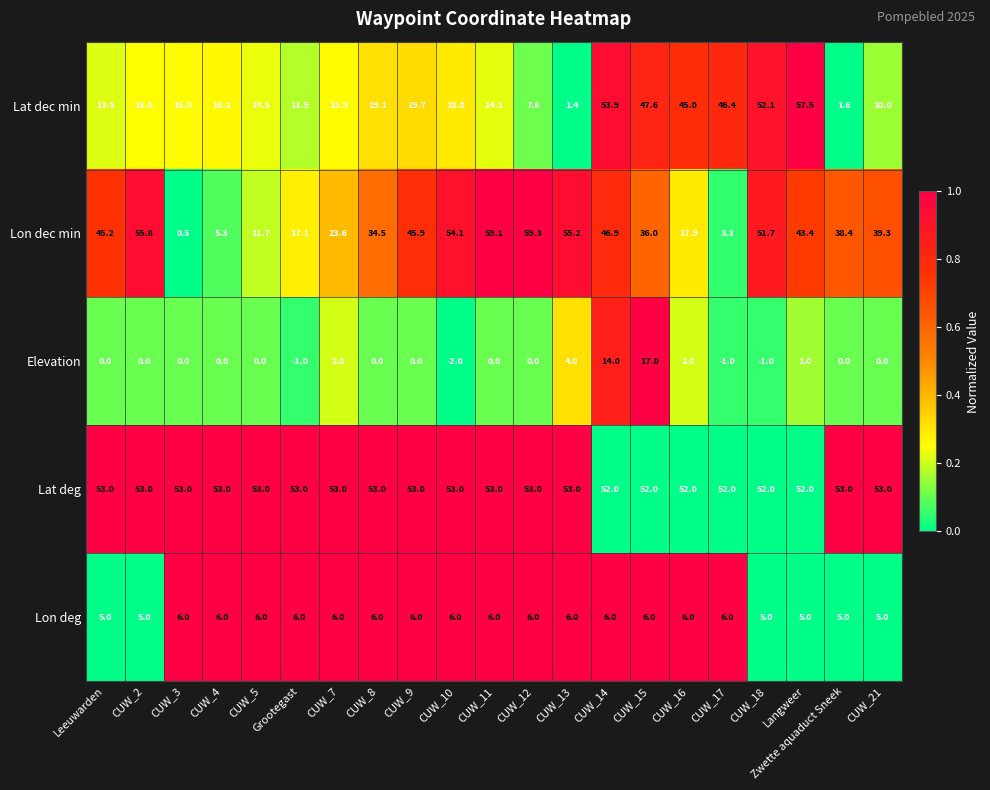

Which series has the largest total across all categories?

Lat deg